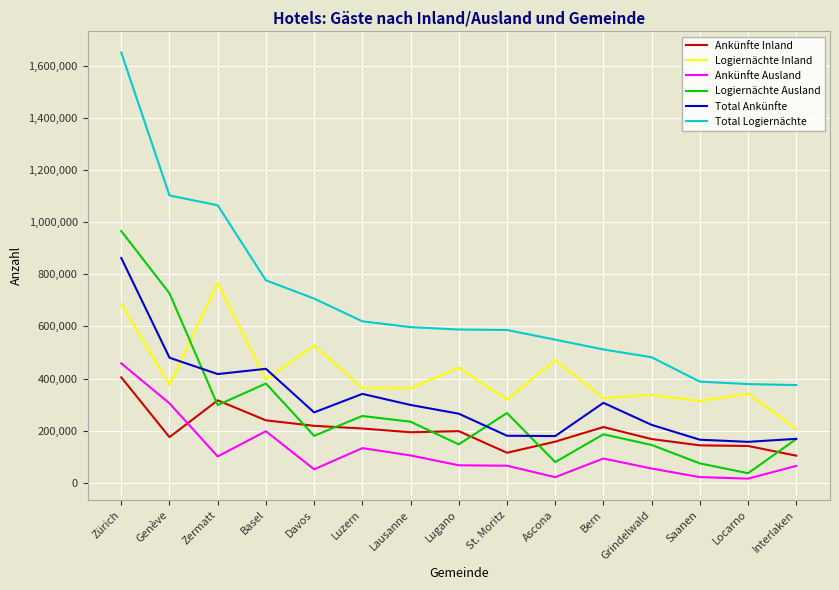

What is the total value across all series at Davos?

1953310